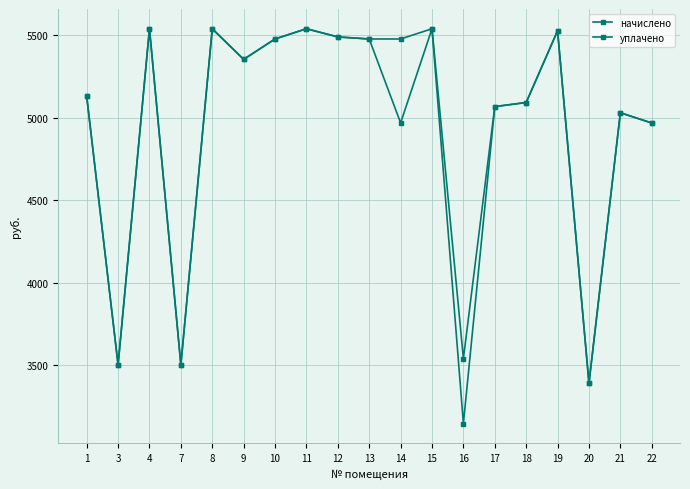

Which series has the widest spread of values?

уплачено